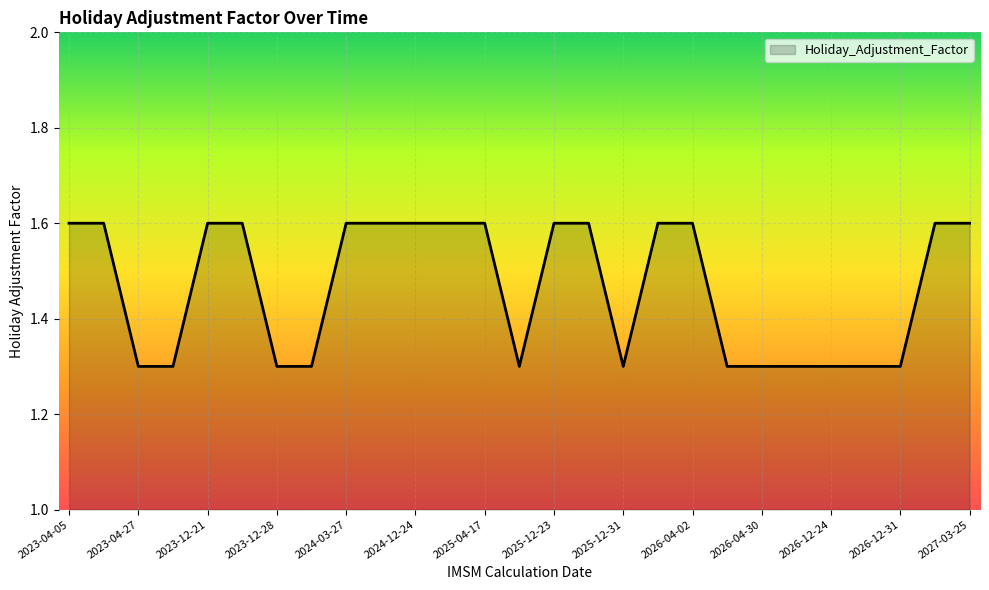

What is the difference between the maximum and minimum values?

0.3